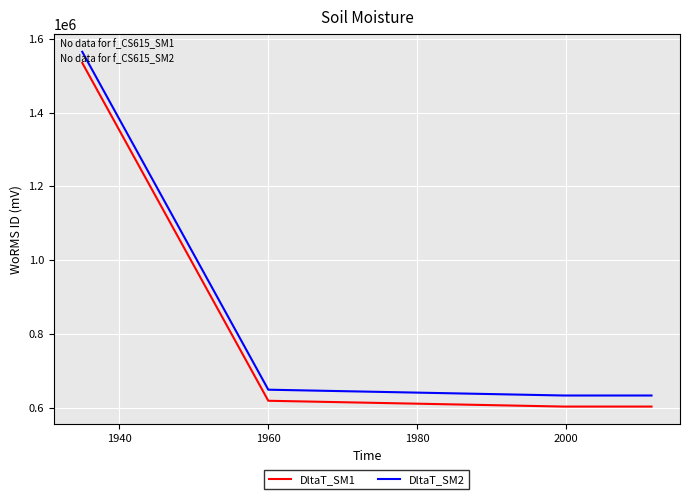

What is the sum of all DltaT_SM1 values?

3360964